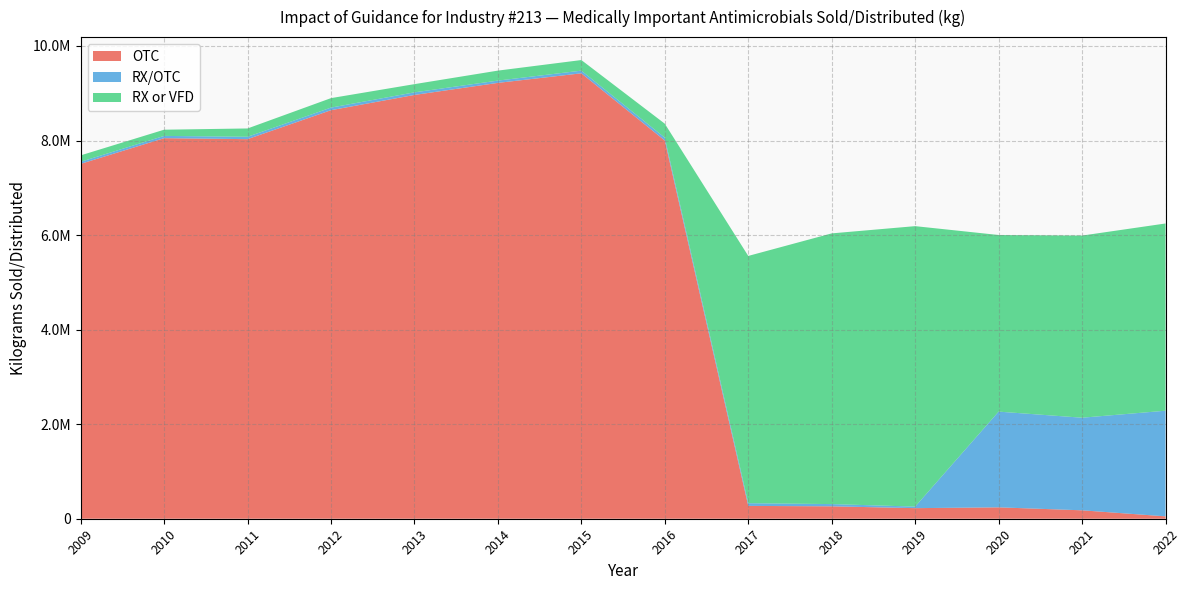

Reading left to right, transcribe all the data shown in this chart.

OTC: 7506644	8050340	8029437	8642153	8964750	9219892	9422402	8000326	271280	262678	223753	240986	178145	50494
RX/OTC: 44117	47901	50205	54968	54942	48489	56363	60705	57269	47245	32961	2024805	1958851	2234459
RX or VFD: 135803	131068	176055	200298	173600	210958	224179	295309	5230663	5726218	5932545	3736265	3852725	3960767